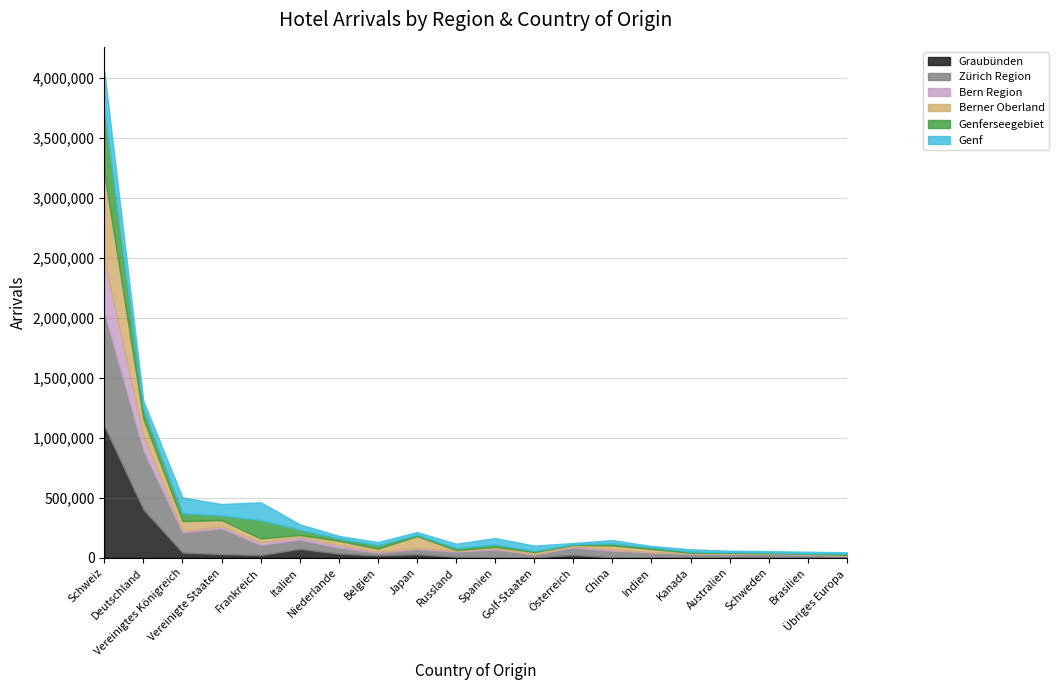

After their last crossing, which series has the higher values: Bern Region or Genf?

Genf